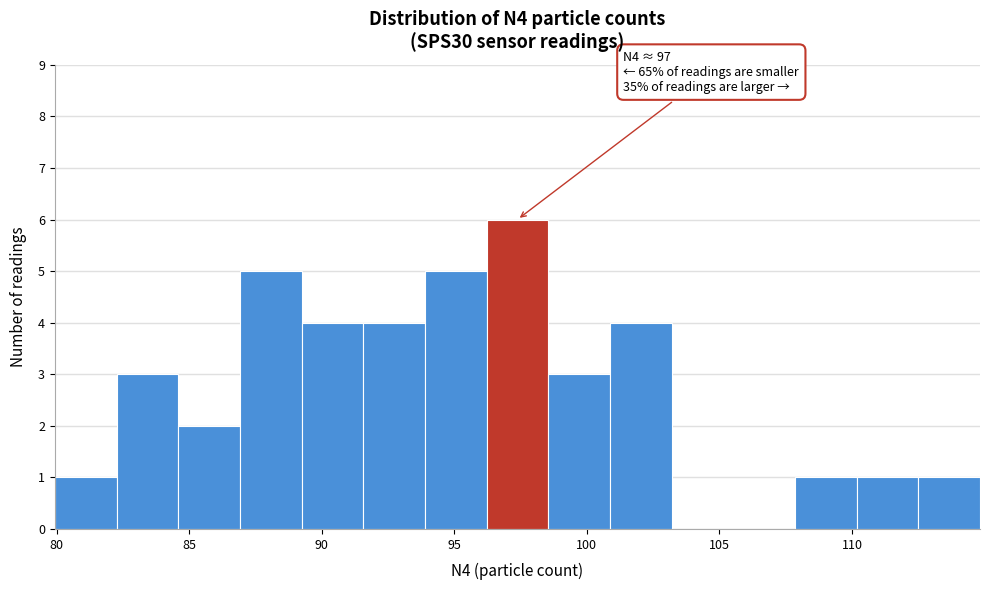

Over which range of the x-axis is the bar tallest?

96.0 to 98.5